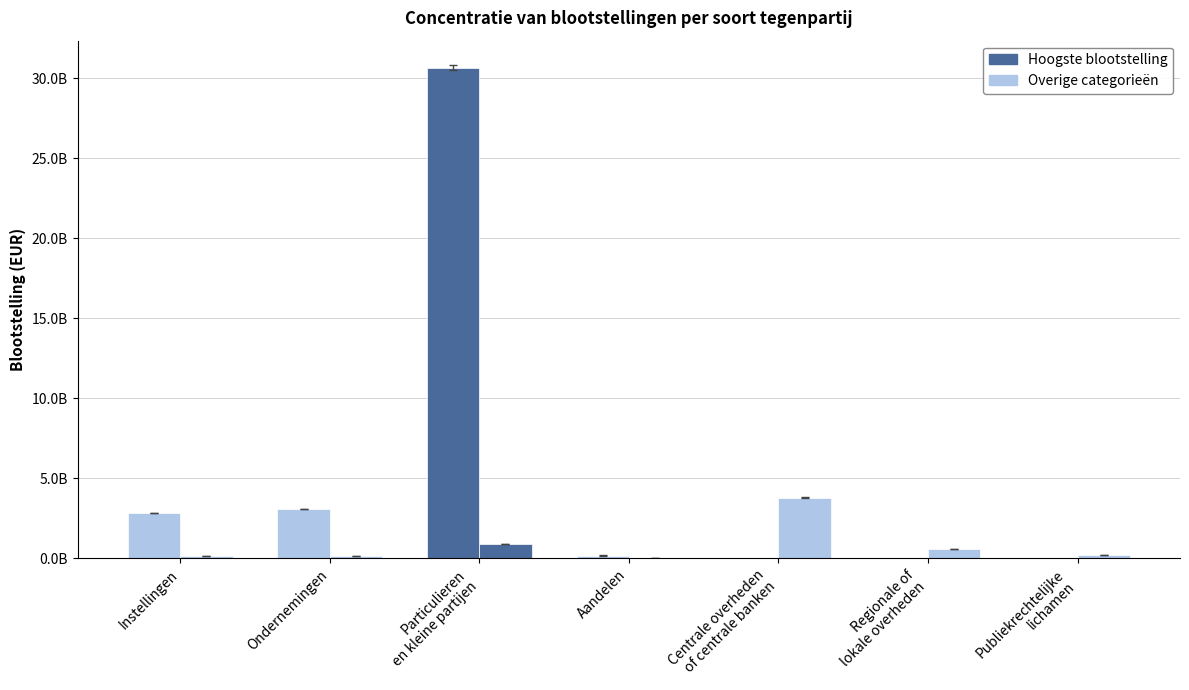

What is the label of the 2nd bar from the right?

Regionale of
lokale overheden